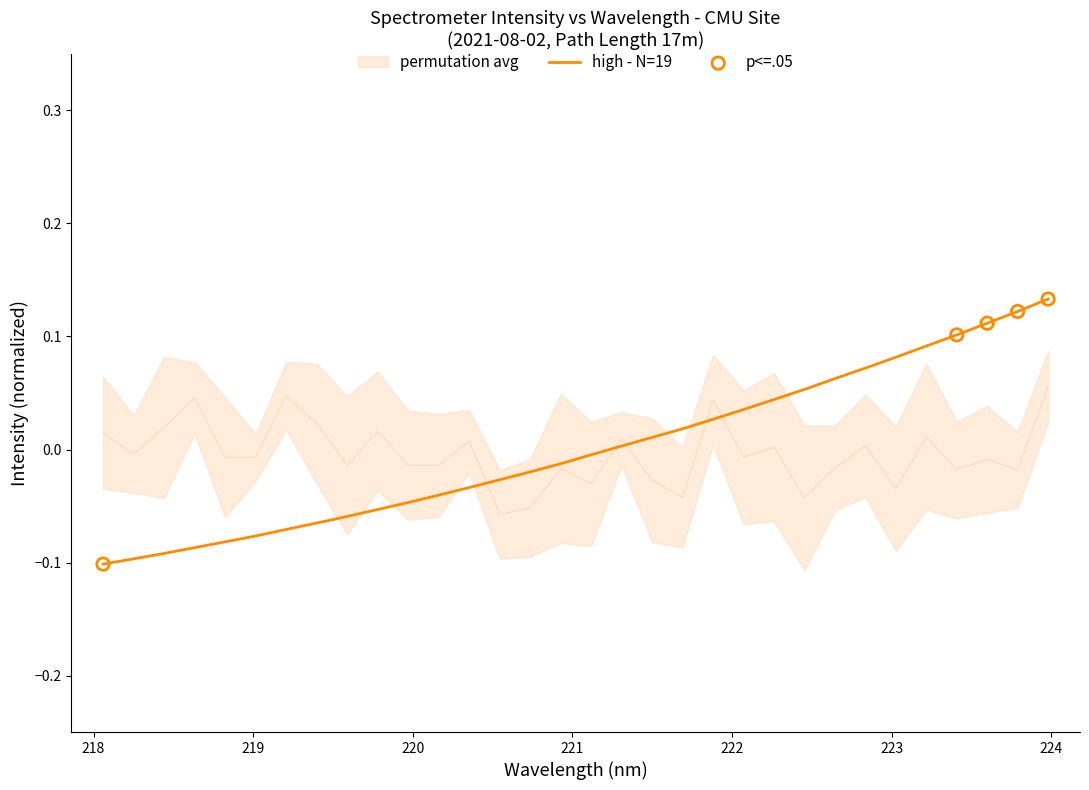

Which has a higher value, 221.1174 or 221.6902?

221.6902